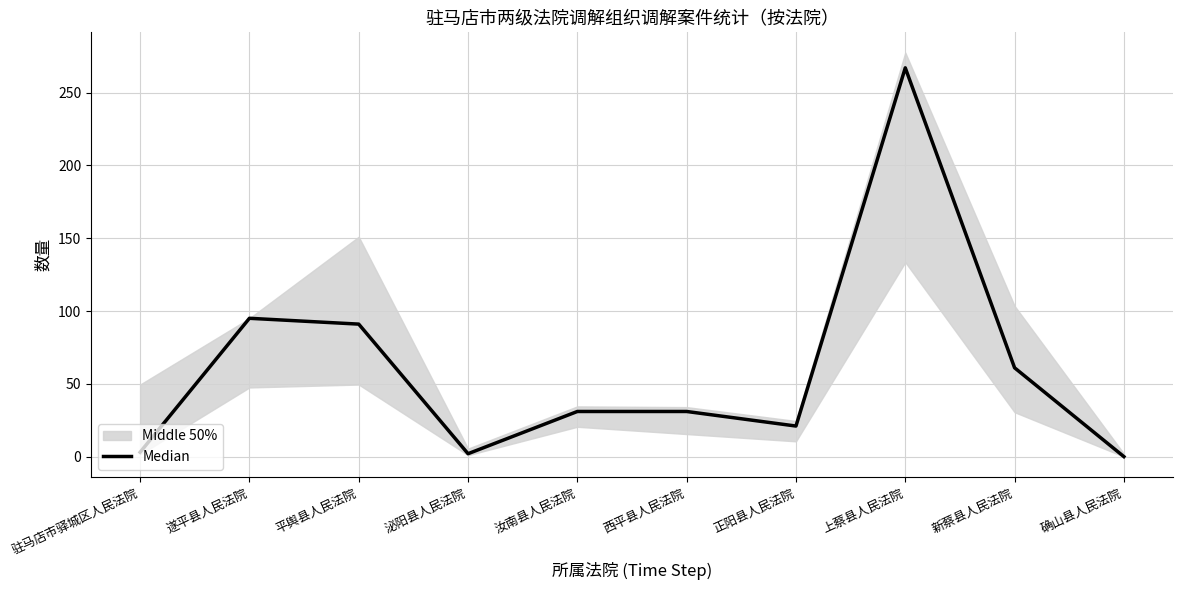

List the labels in order of value, largest first.

上蔡县人民法院, 遂平县人民法院, 平舆县人民法院, 新蔡县人民法院, 汝南县人民法院, 西平县人民法院, 正阳县人民法院, 驻马店市驿城区人民法院, 泌阳县人民法院, 确山县人民法院